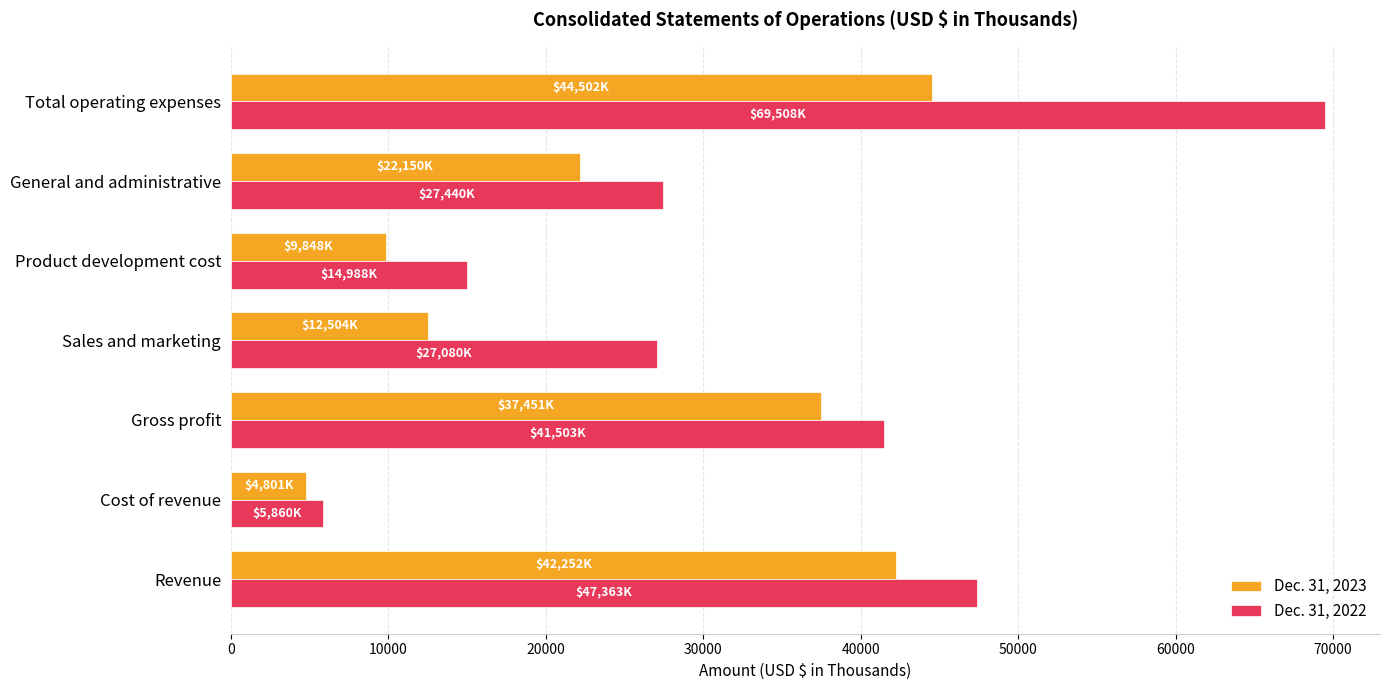

Where is Dec. 31, 2022 nearest to the value 37684?

Gross profit